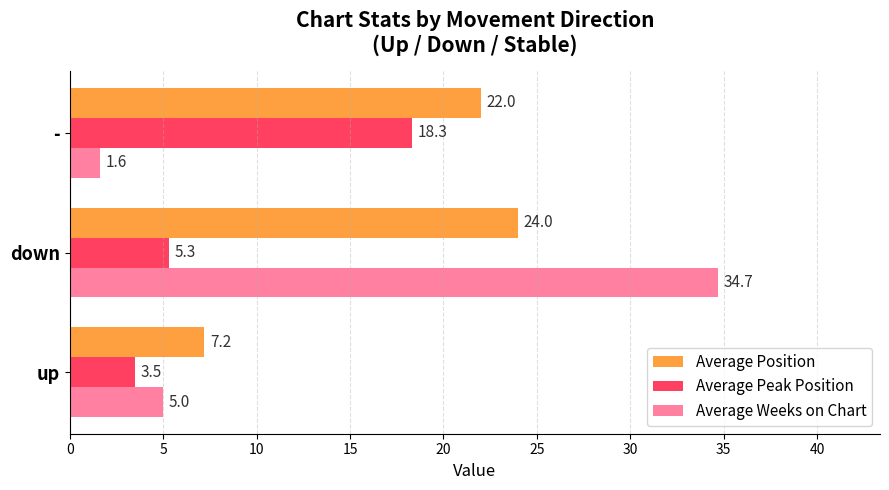

At which label does Average Peak Position reach its peak?

-